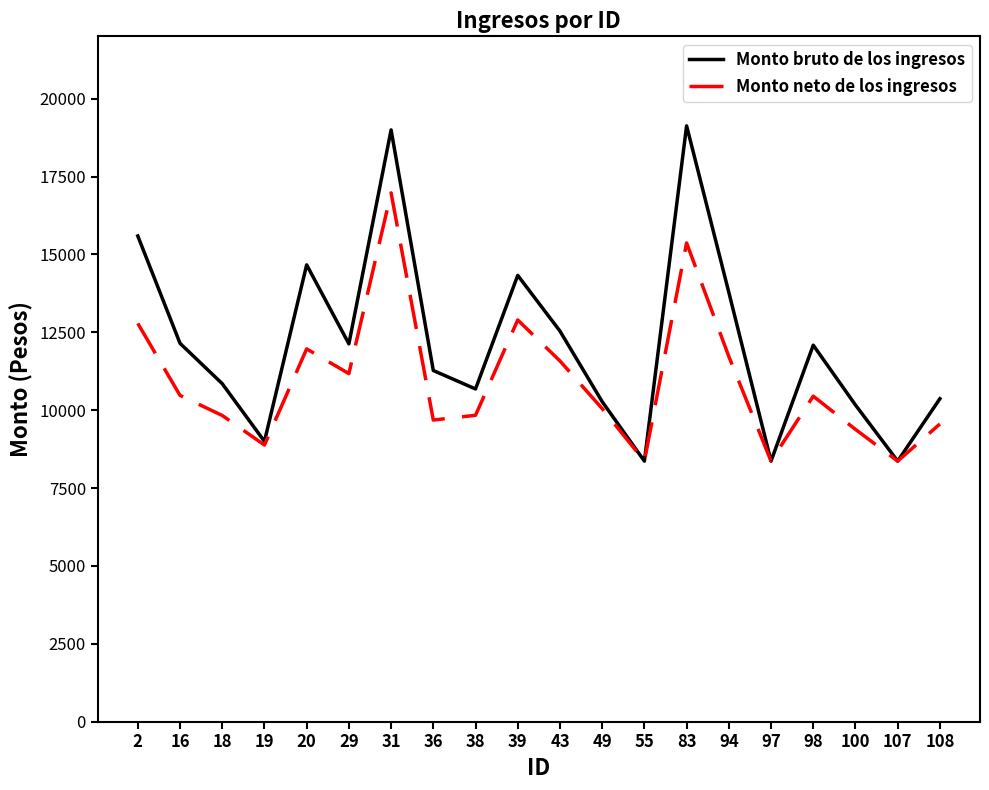

What is the greatest value displayed?

19127.4